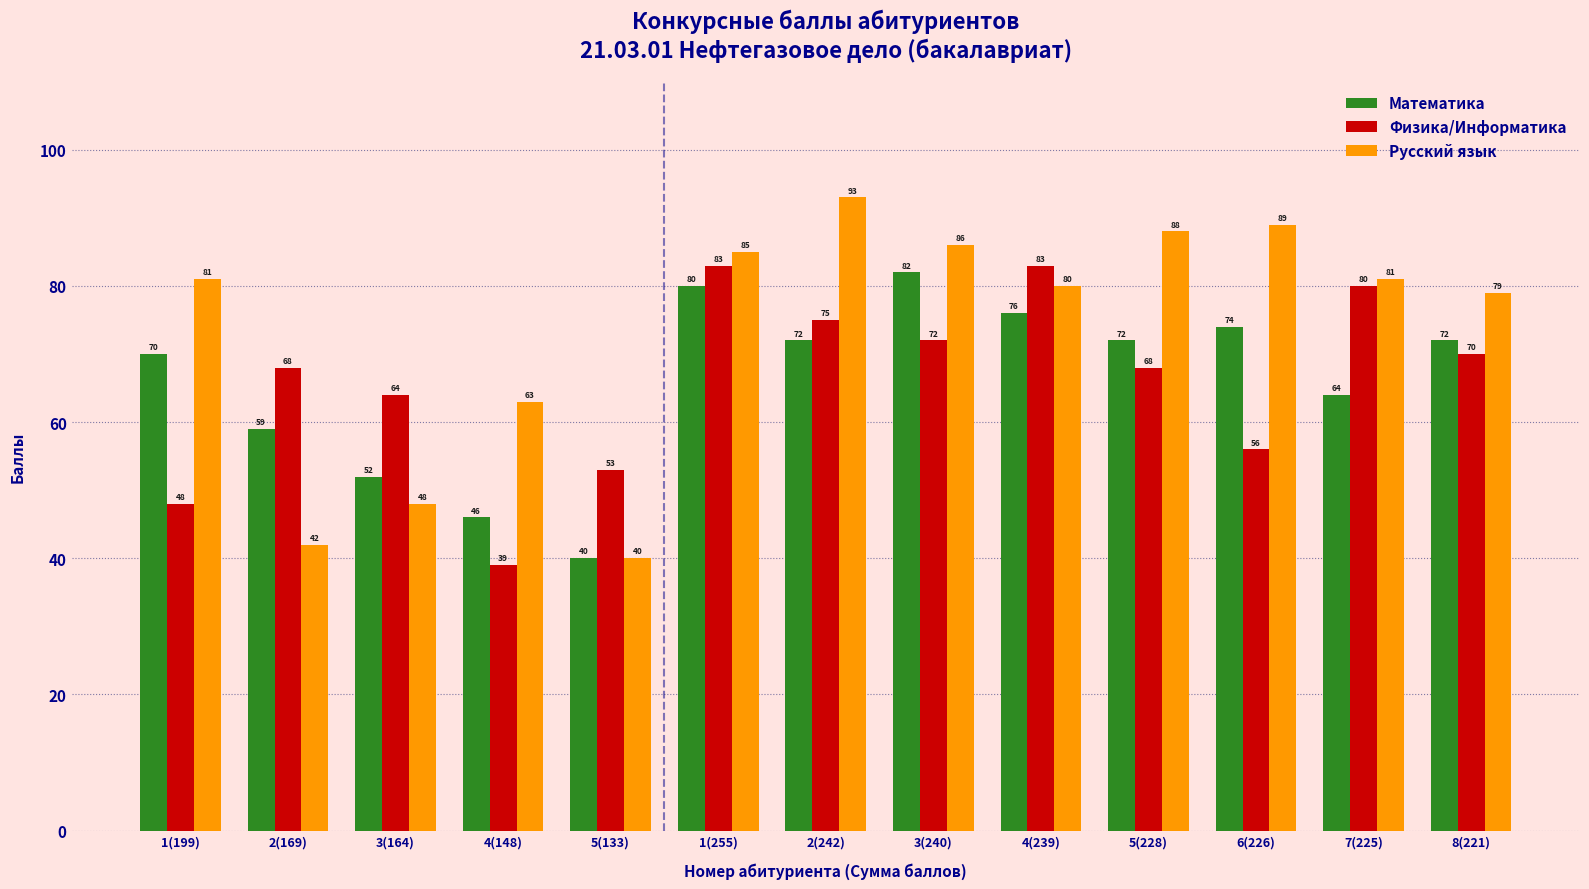

Between 2(169) and 8(221), which series saw the biggest shift?

Русский язык